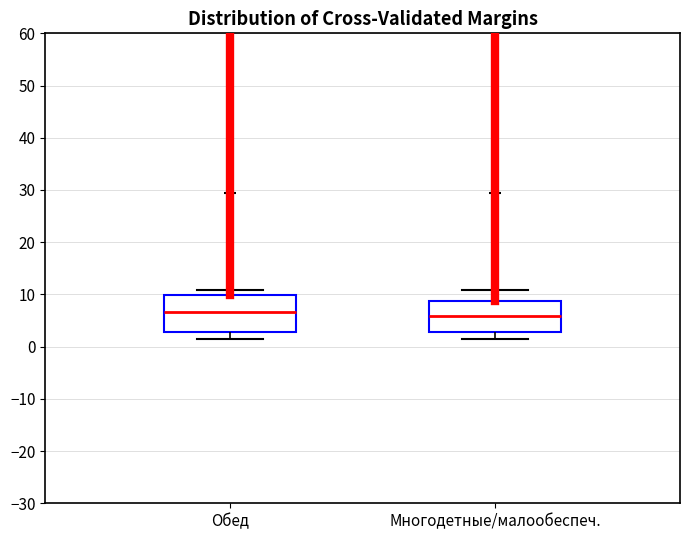

Where is the lower edge of the box for Обед on the y-axis? The values are not printed on the chart, so give them approximately, as read against the axis.

3